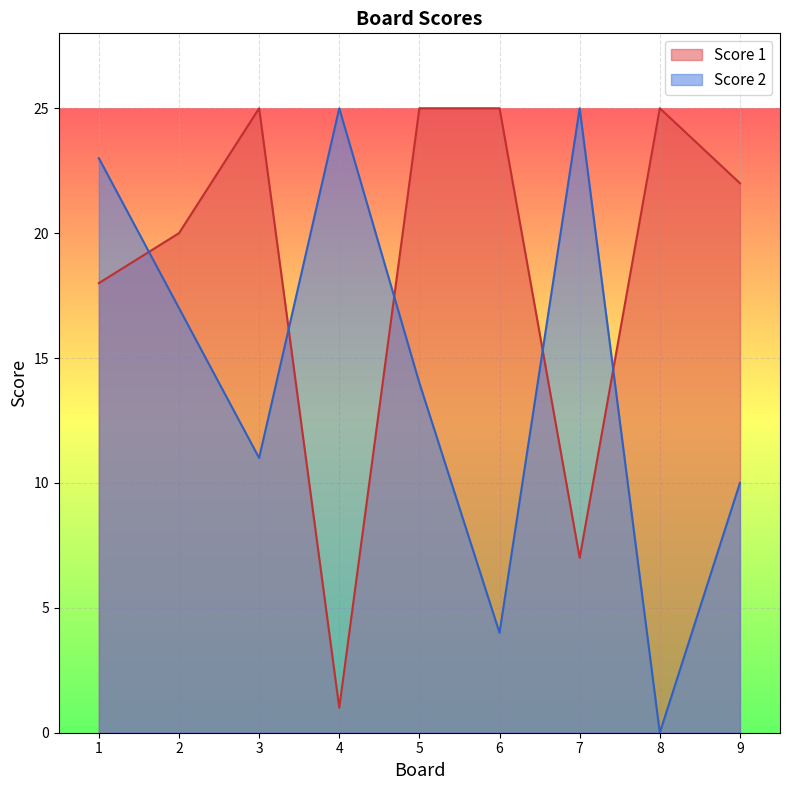

At which label is Score 2 closest to 12?

3